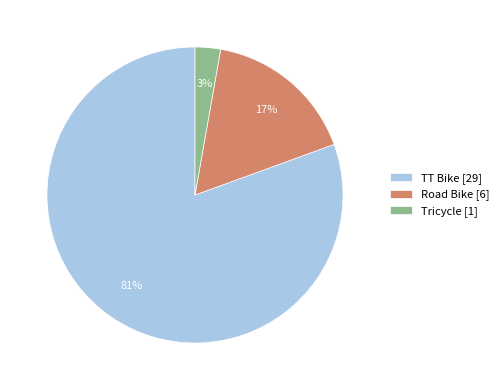

Combined, do TT Bike [29] and Road Bike [6] account for over 50%?

Yes